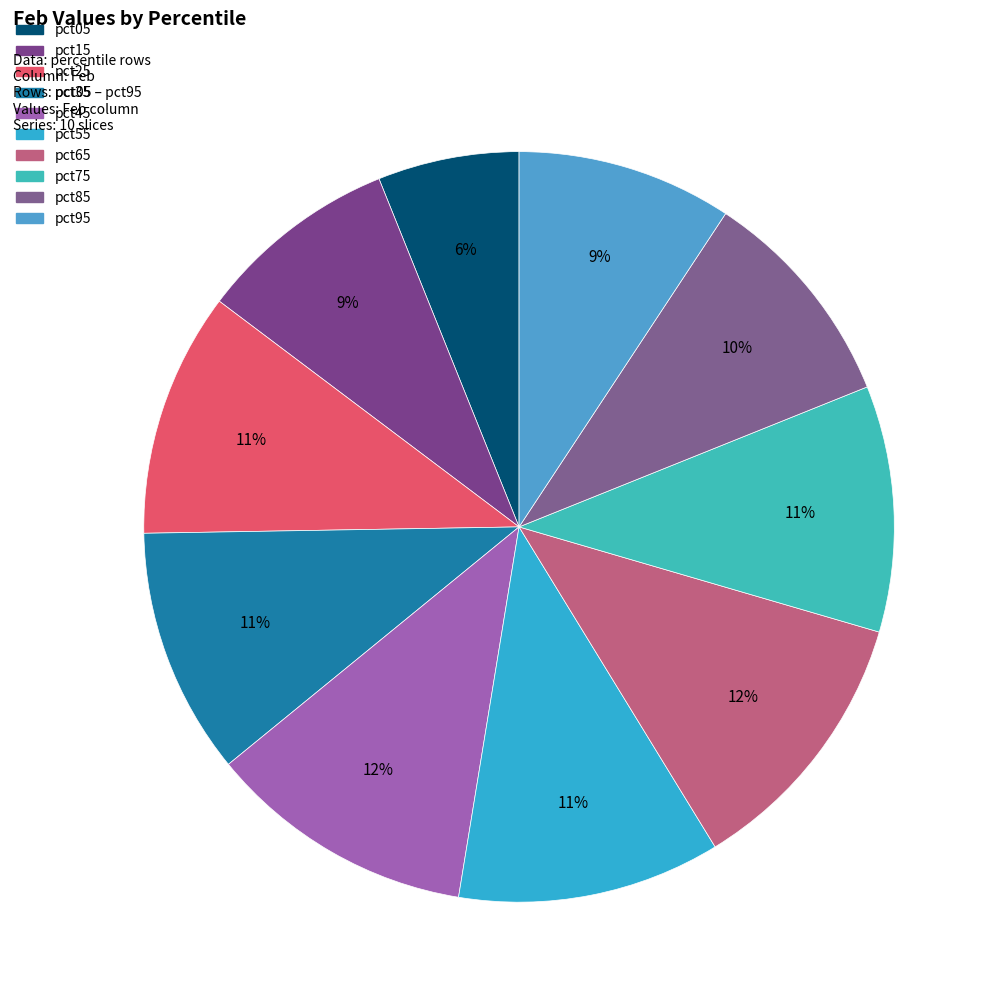

Is there any slice that represents more than half of the pie?

No